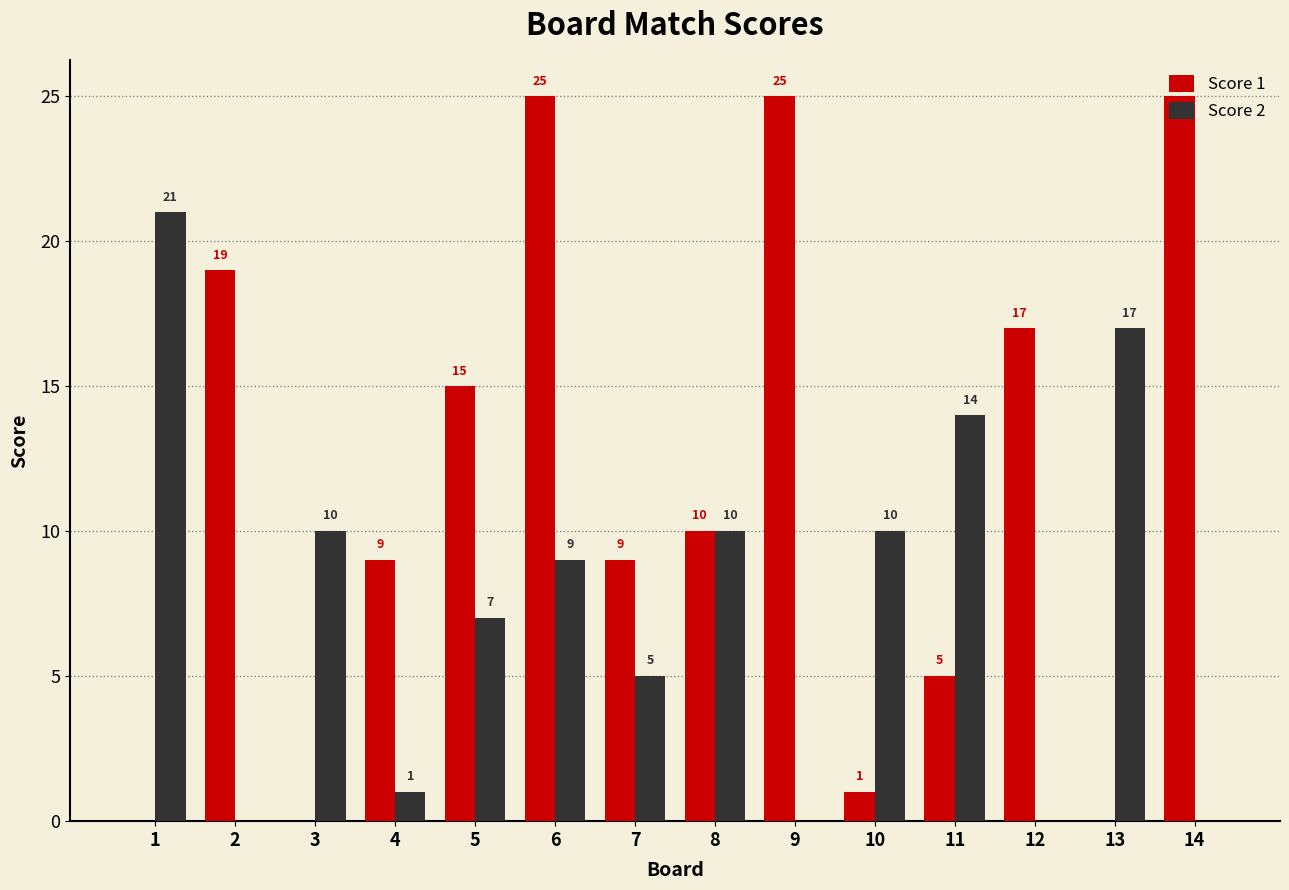

Reading left to right, what are all the values shown in this chart?

Score 1: 0	19	0	9	15	25	9	10	25	1	5	17	0	25
Score 2: 21	0	10	1	7	9	5	10	0	10	14	0	17	0